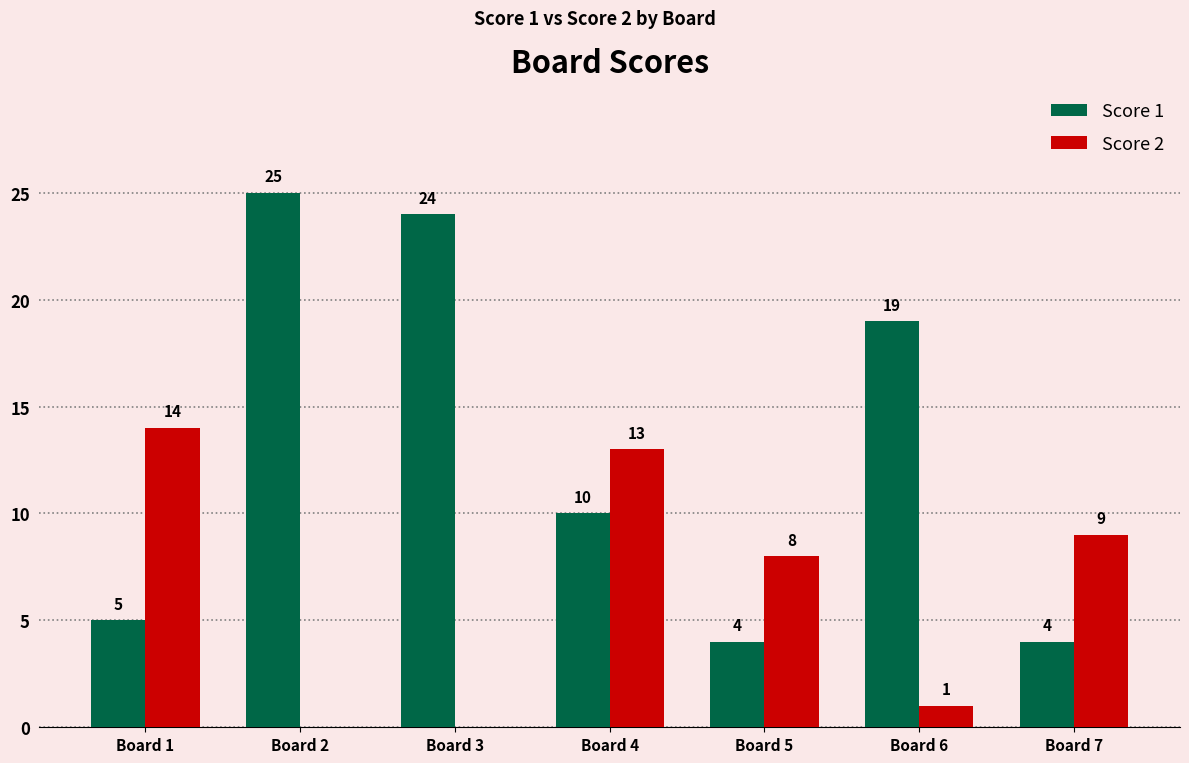

Which category has the highest value in the Score 2 series?

Board 1